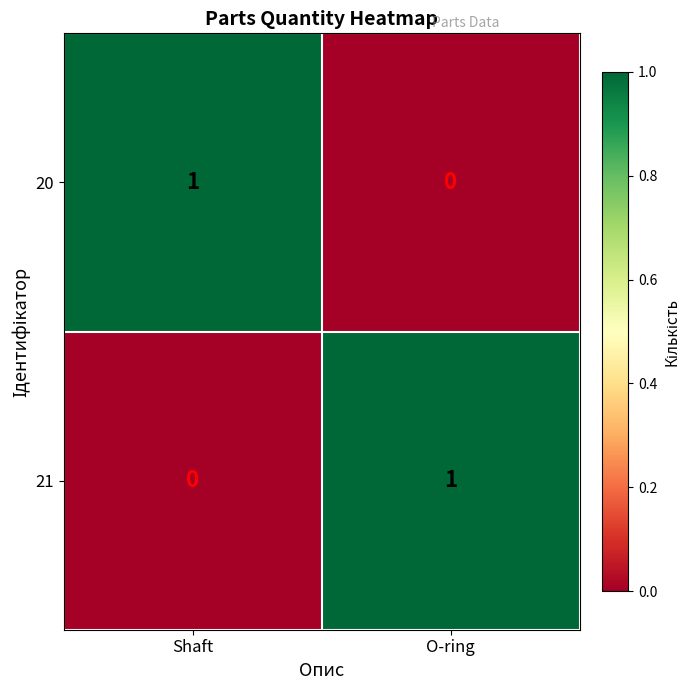

At which label is 21 closest to 0?

Shaft